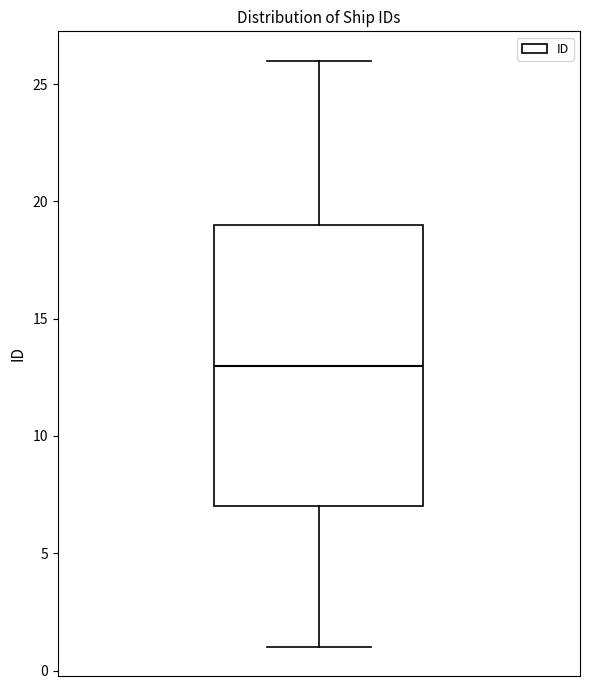

Read this box plot against the y-axis: the position of the median line, the range covered by the box, and the ends of both whiskers. The values are not printed on the chart, so give them approximately, as read against the axis.

median 13, box 7 to 19, whiskers 1 to 26